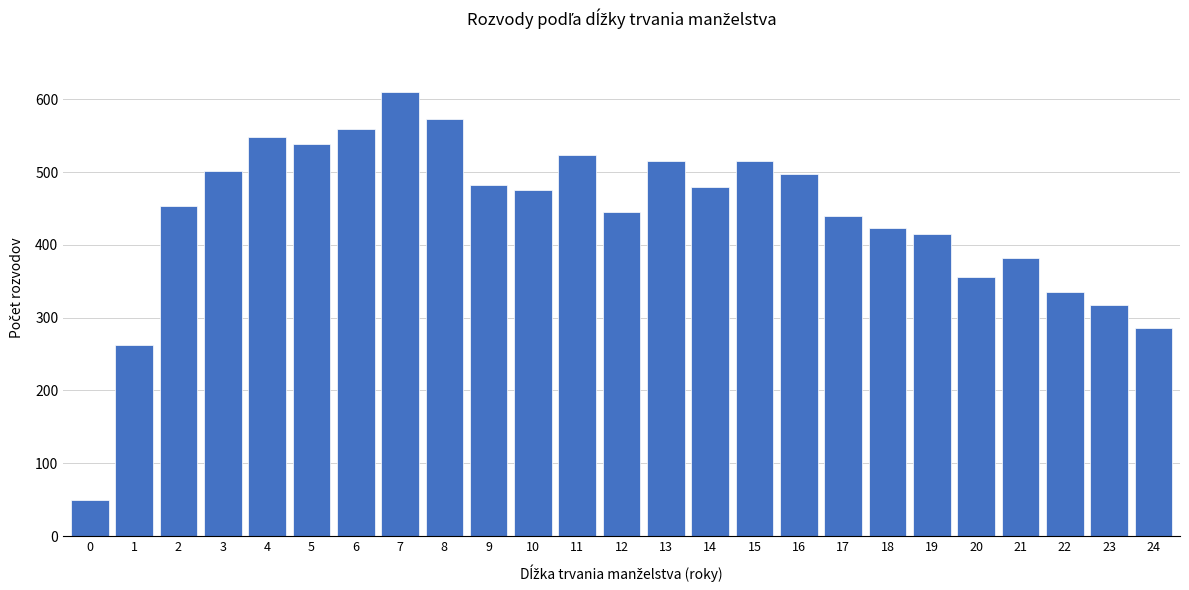

Reading left to right, extract all data points from this chart.

49	262	454	502	548	538	559	610	573	482	475	524	445	515	479	515	497	439	423	415	356	382	335	318	286